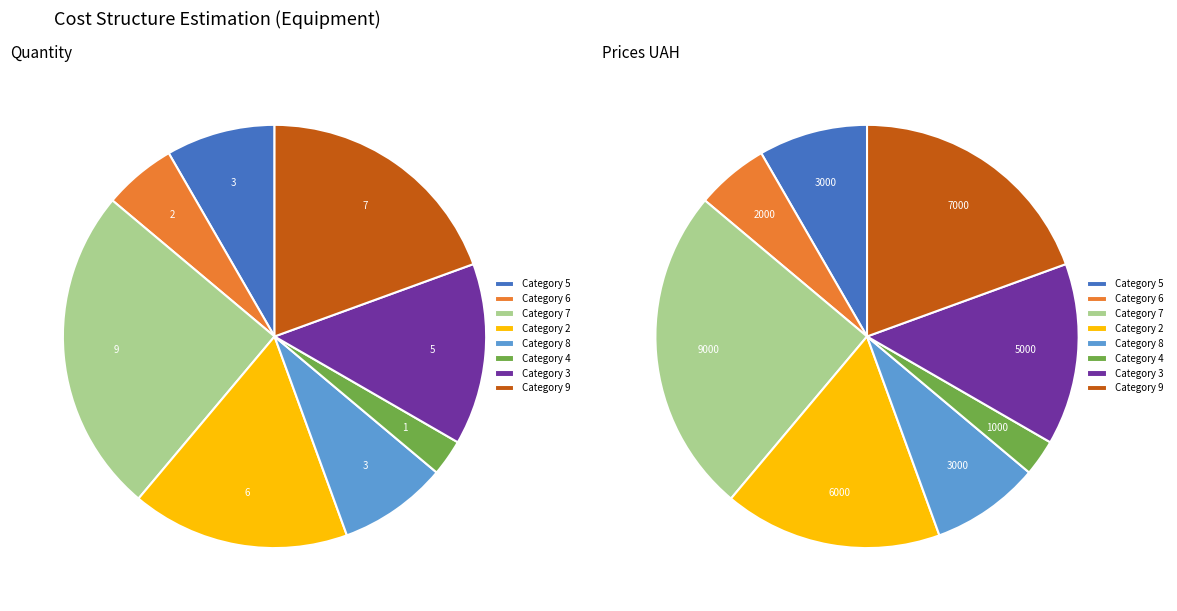

Combined, what portion of the pie is 3 and 8?

22.2%